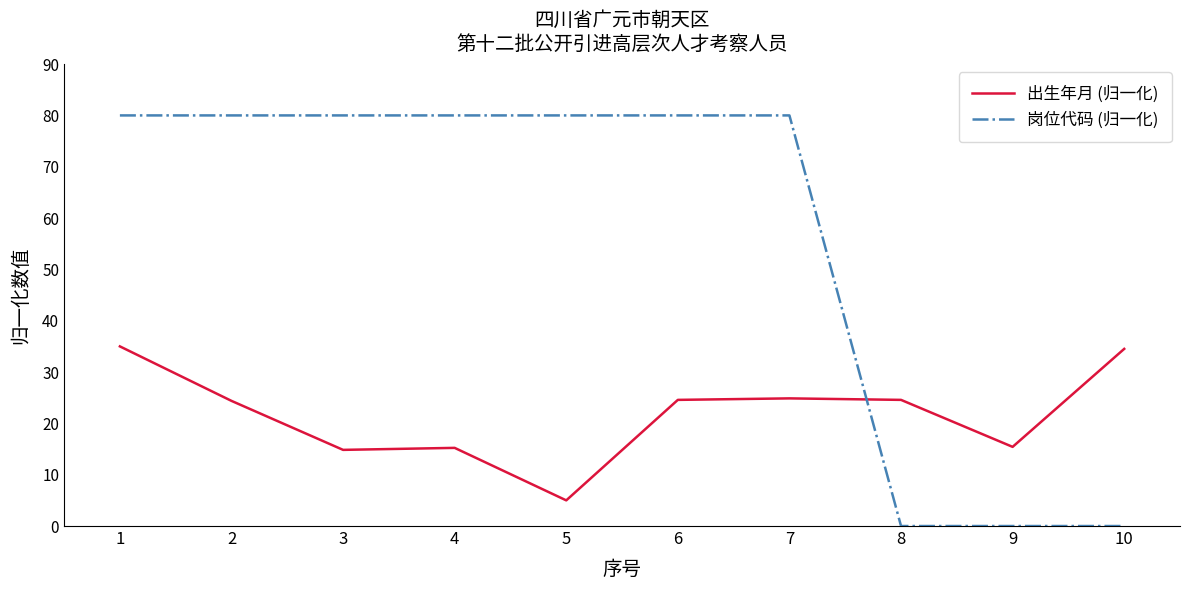

Where do 岗位代码 (归一化) and 出生年月 (归一化) first cross each other?

7 and 8